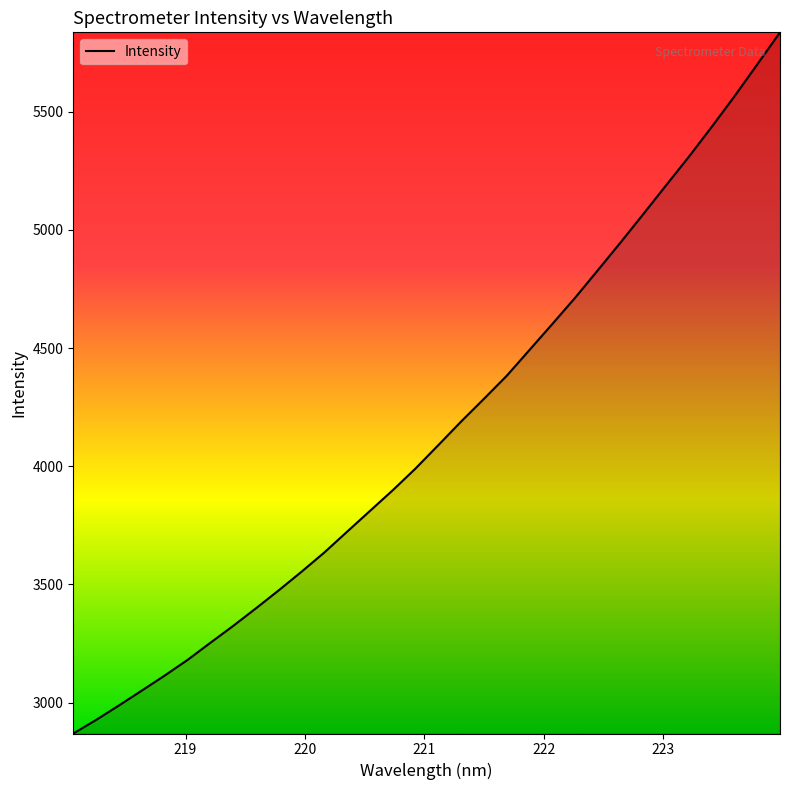

What is the difference between the maximum and minimum values?

2966.3